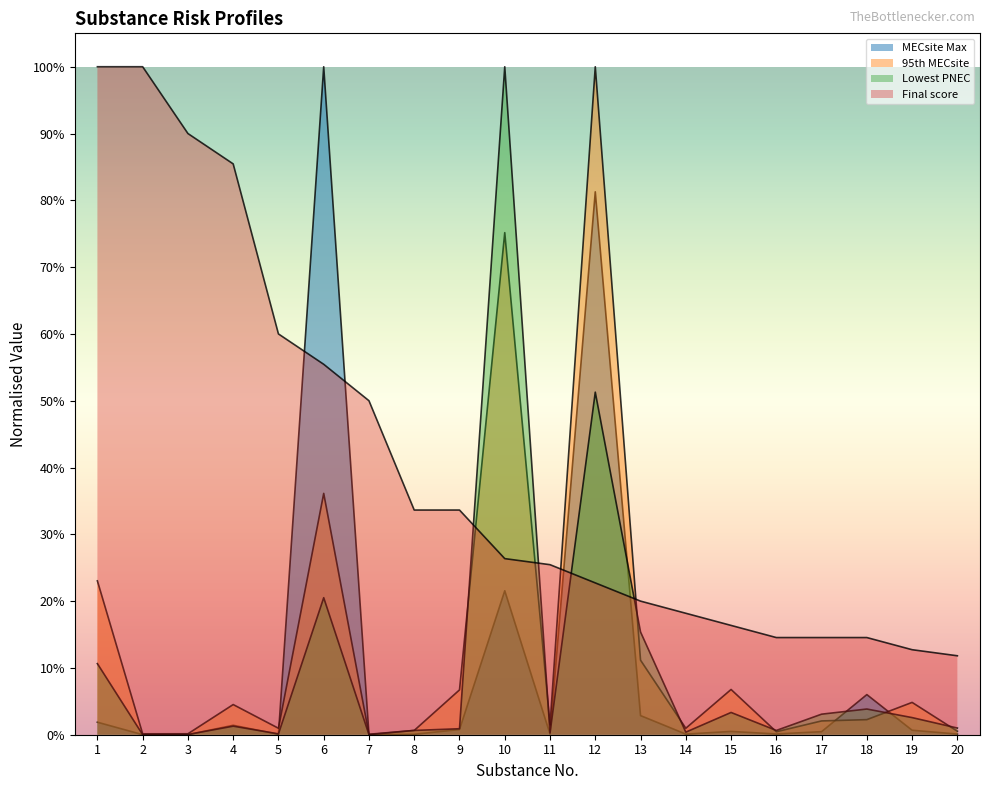

Rank the categories by 95th MECsite value from highest to lowest.

12, 10, 6, 1, 13, 15, 9, 19, 4, 18, 17, 11, 5, 14, 8, 20, 16, 3, 2, 7